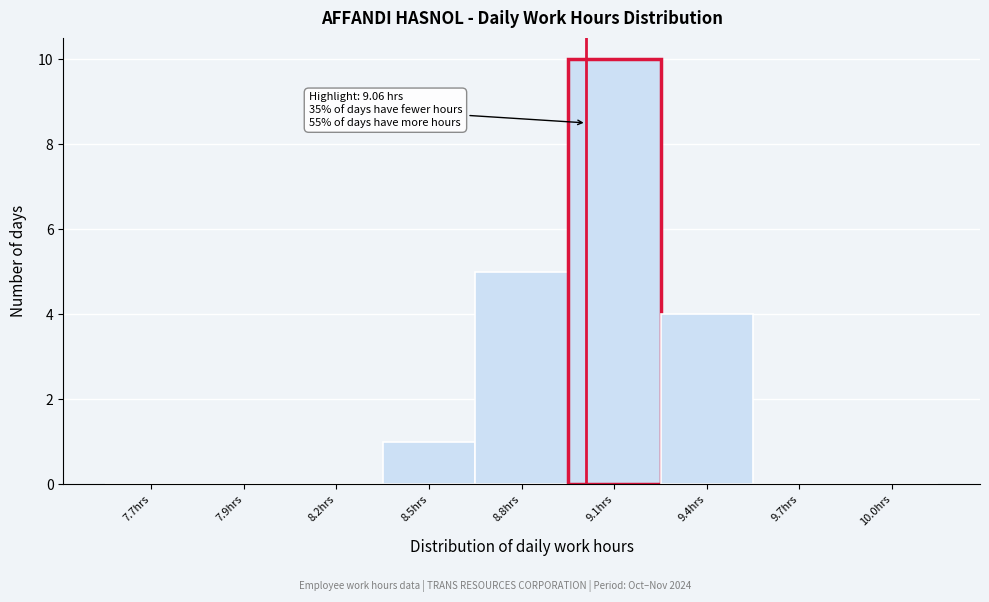

Reading left to right, transcribe all the data shown in this chart.

7.7hrs=0	7.9hrs=0	8.2hrs=0	8.5hrs=1	8.8hrs=5	9.1hrs=10	9.4hrs=4	9.7hrs=0	10.0hrs=0